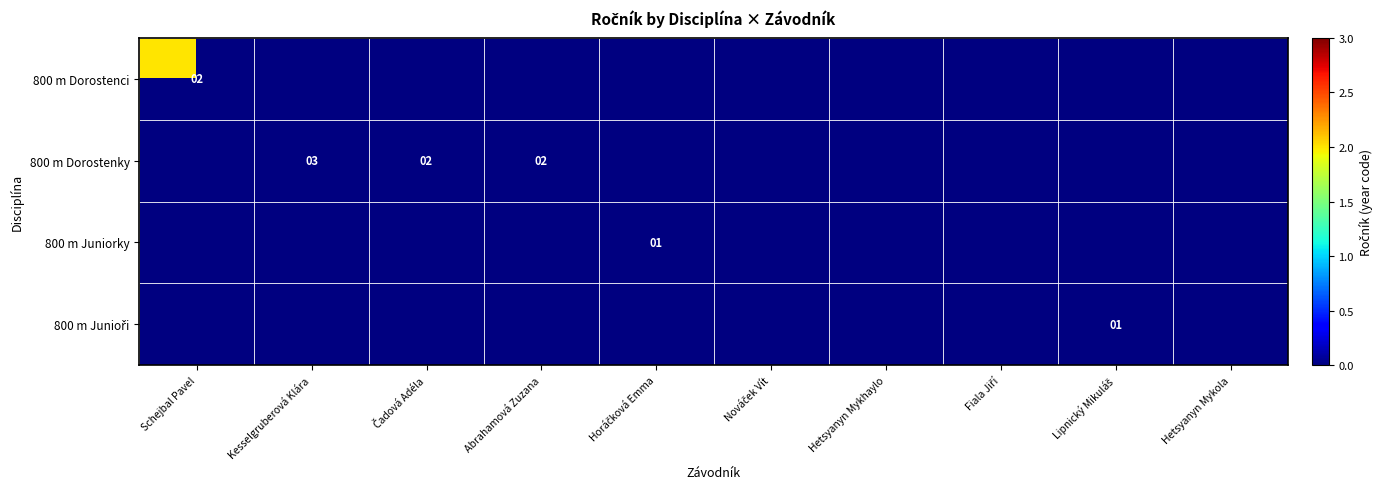

True or false: 800 m Dorostenci has a value of 2 at Schejbal Pavel.

True